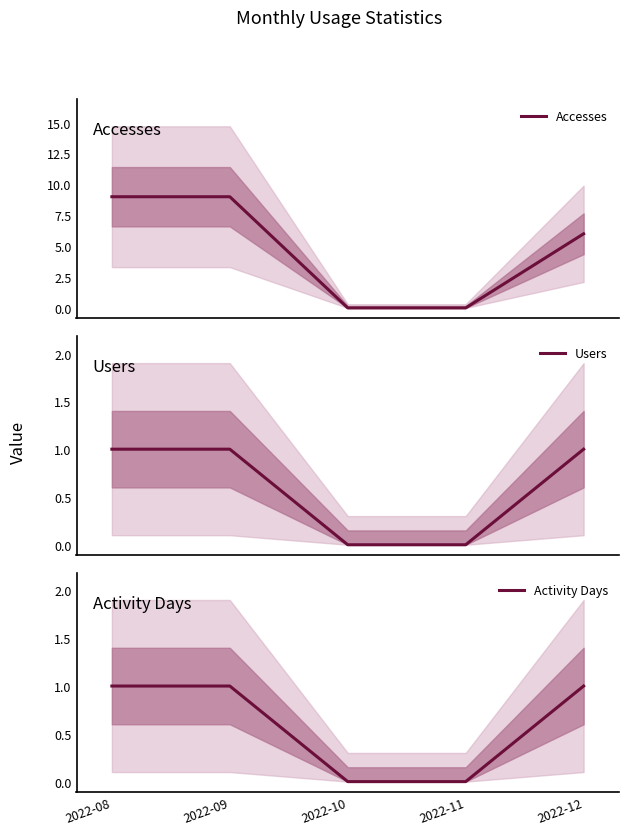

Reading left to right, what are all the values shown in this chart?

Accesses: 2022-08=9	2022-09=9	2022-10=0	2022-11=0	2022-12=6
Users: 2022-08=1	2022-09=1	2022-10=0	2022-11=0	2022-12=1
Activity Days: 2022-08=1	2022-09=1	2022-10=0	2022-11=0	2022-12=1